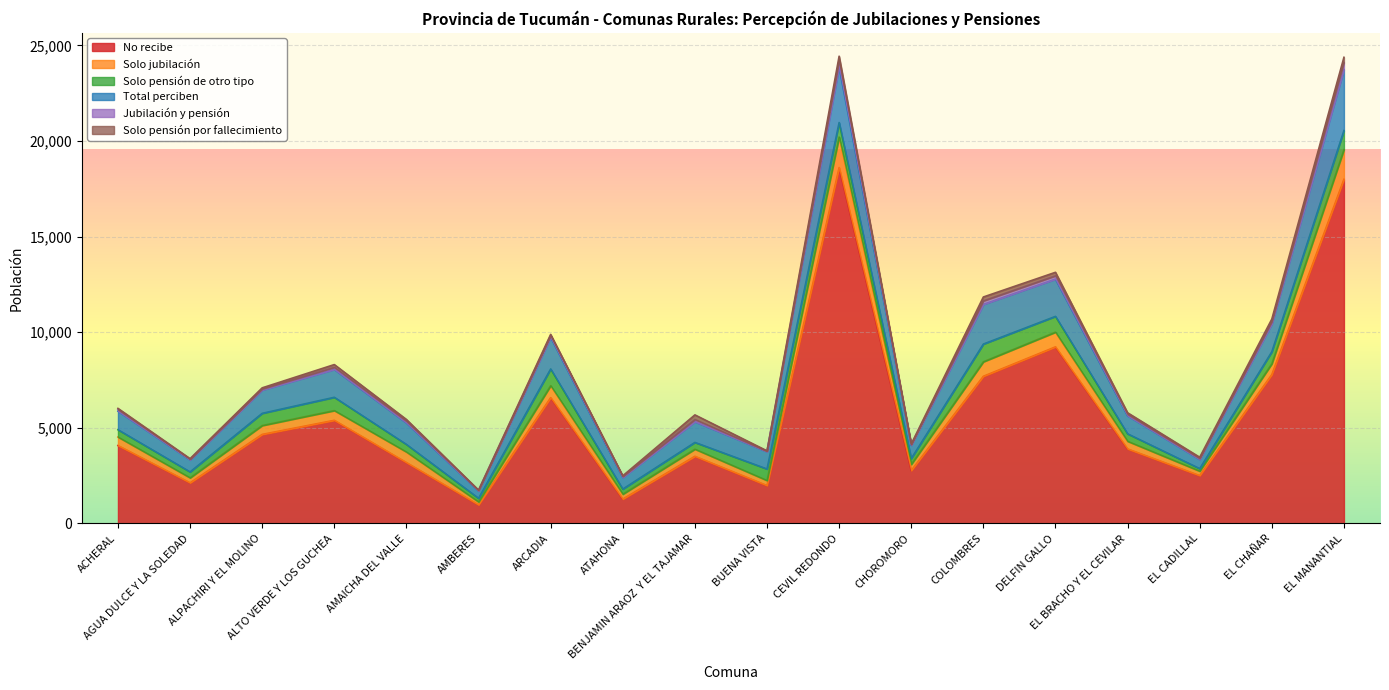

Which series has the largest range (max minus min)?

No recibe